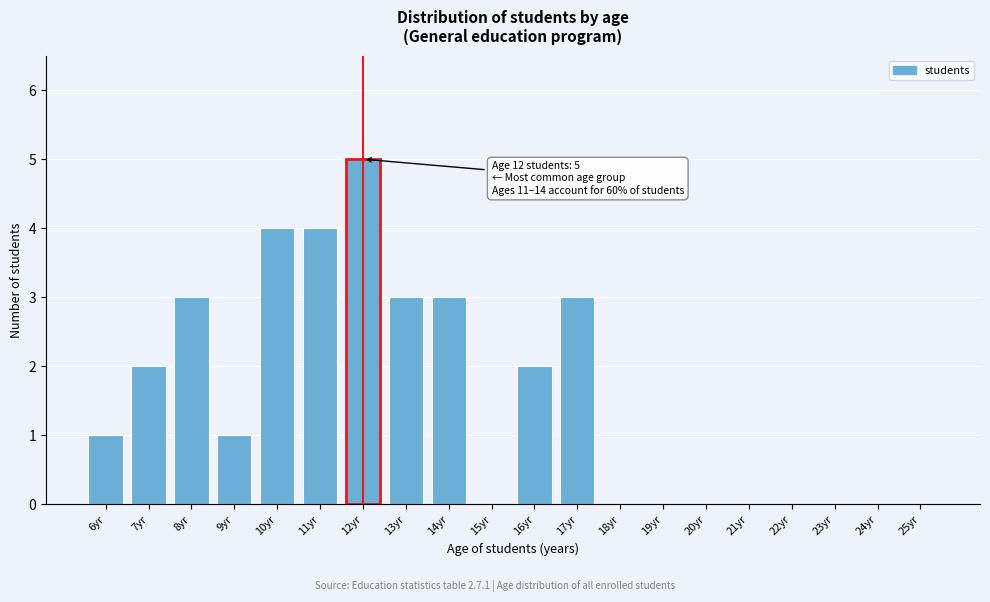

Reading left to right, extract all data points from this chart.

6yr=1	7yr=2	8yr=3	9yr=1	10yr=4	11yr=4	12yr=5	13yr=3	14yr=3	15yr=0	16yr=2	17yr=3	18yr=0	19yr=0	20yr=0	21yr=0	22yr=0	23yr=0	24yr=0	25yr=0